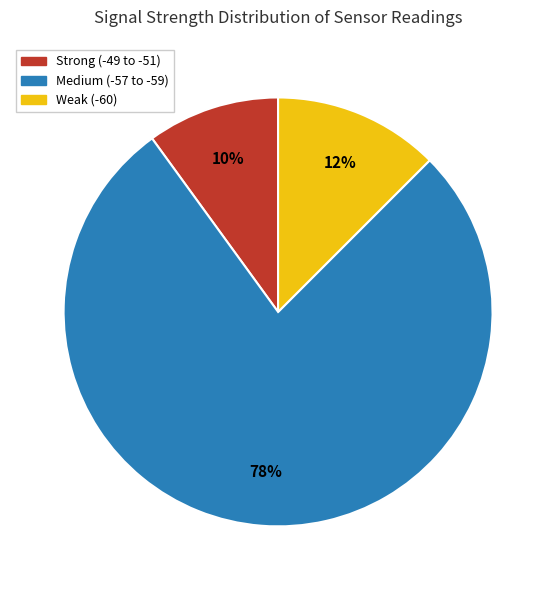

Is there a majority slice in this chart?

Yes